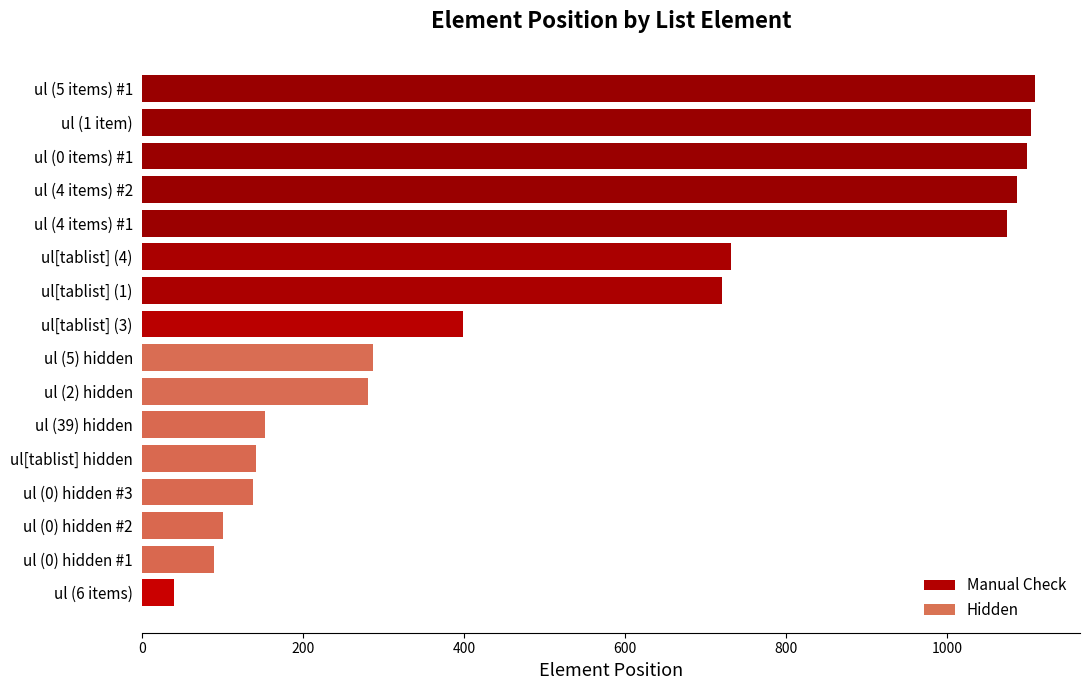

What is the difference between the maximum and minimum values?

1071